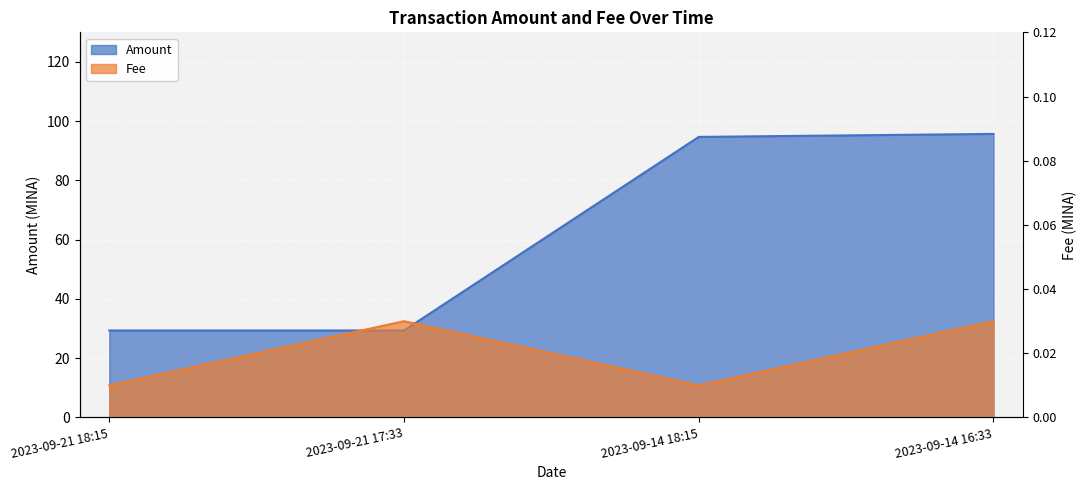

What are all the series names shown in the legend?

Fee, Amount